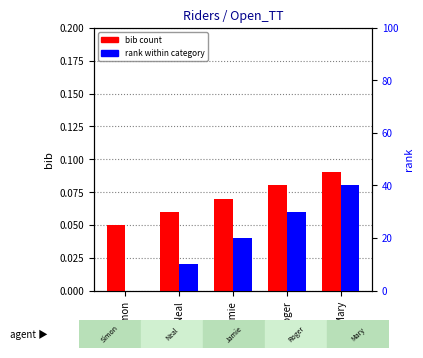

Reading left to right, list all the values displayed in this chart.

bib count: 0.1	0.1	0.1	0.1	0.1
rank: 0.0	10.0	20.0	30.0	40.0